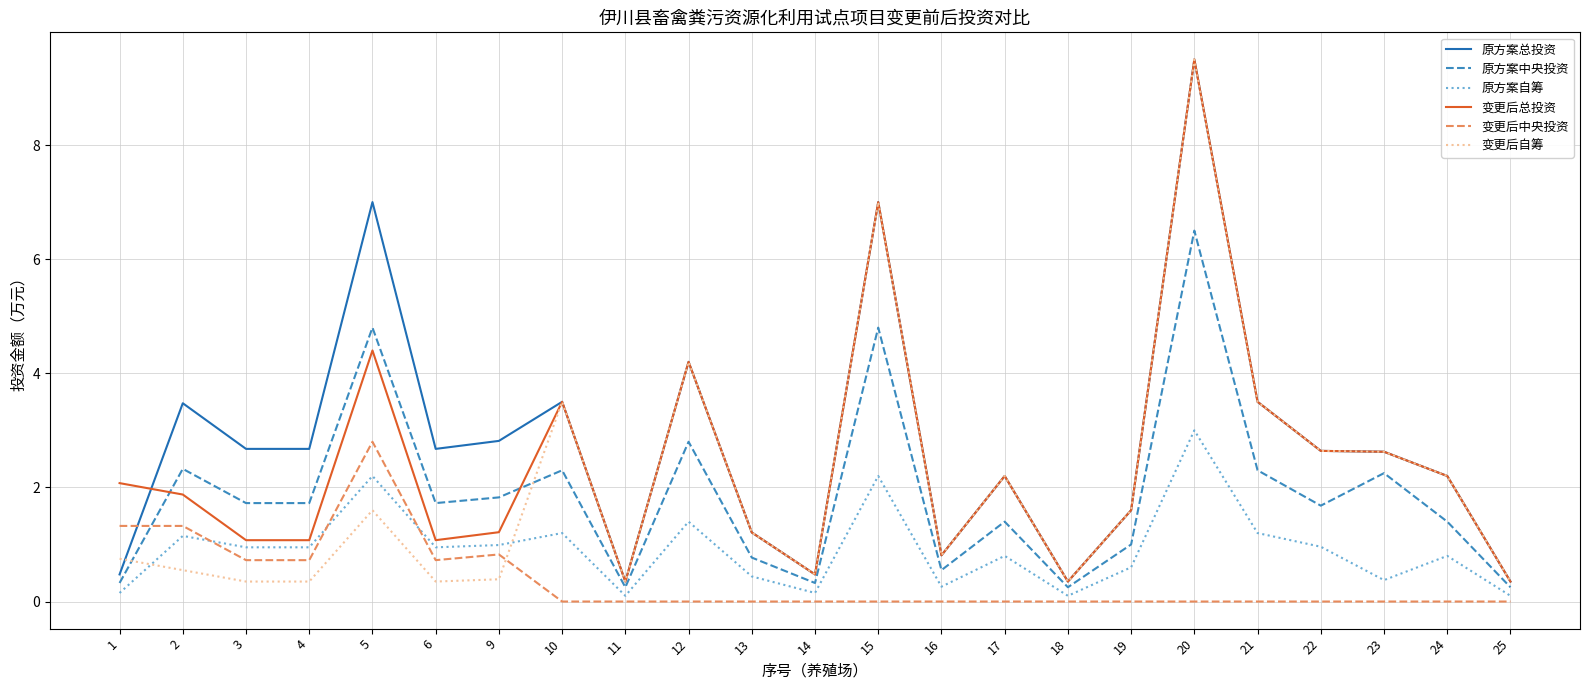

At which category does the chart reach its peak across all series?

20